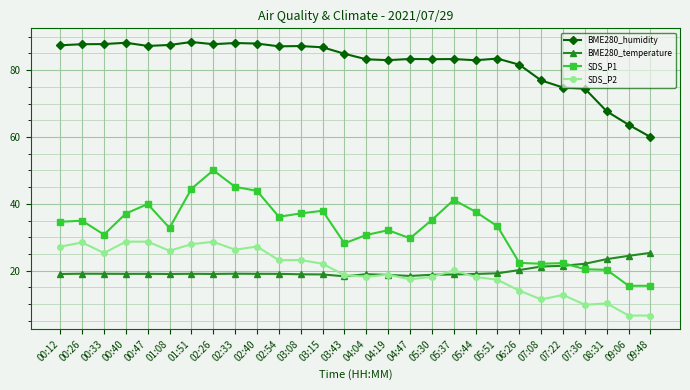

True or false: SDS_P2 has a value of 28.7 at 00:40.

True